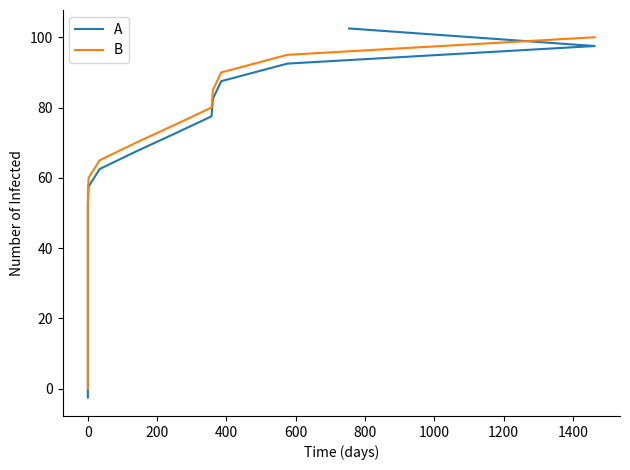

What is the maximum value for A?

102.5